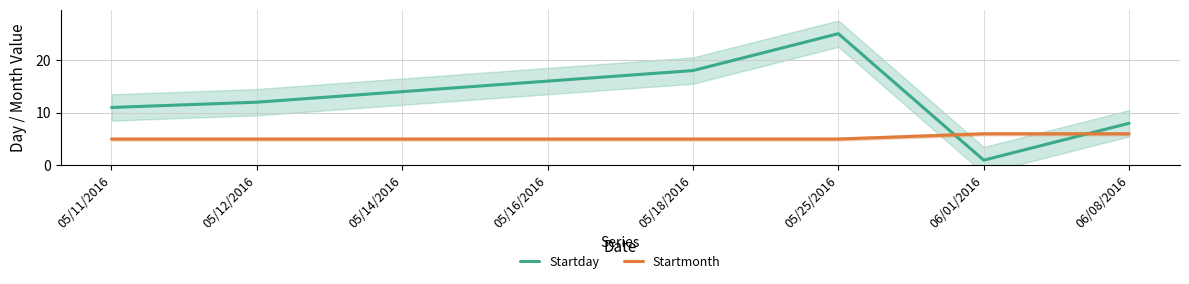

At how many categories does at least one series exceed 2?

8